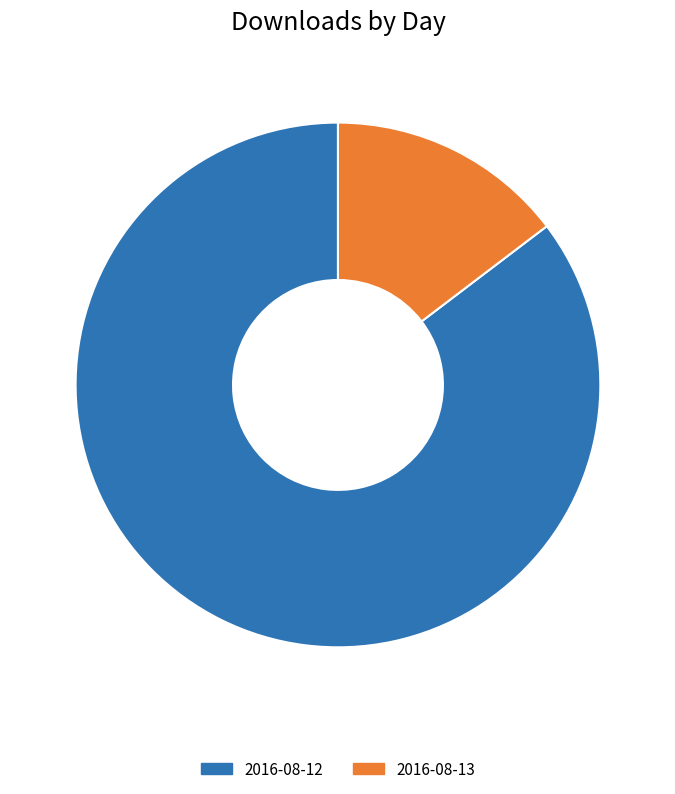

Between 2016-08-13 and 2016-08-12, which is larger?

2016-08-12